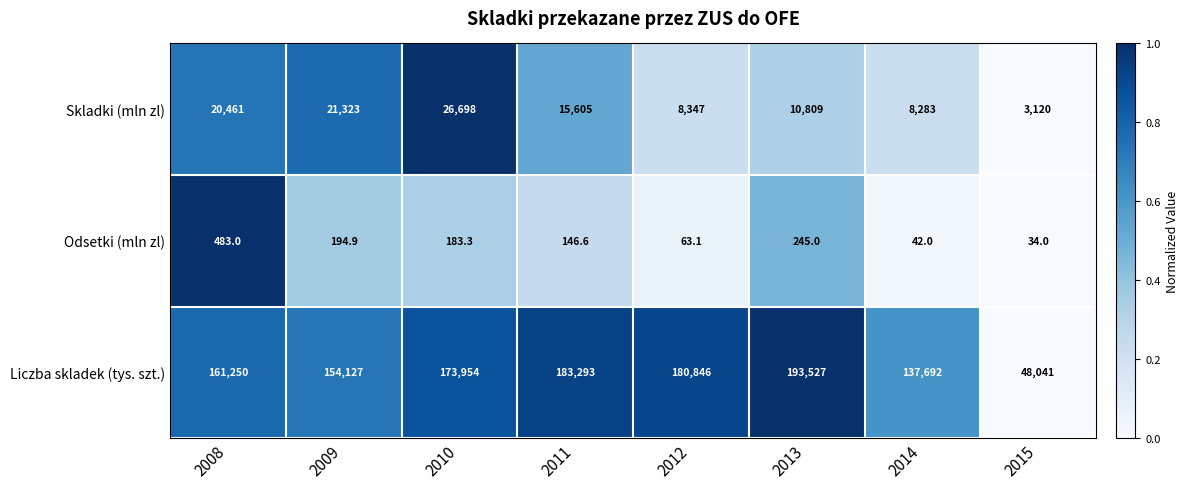

Rank the categories by Skladki (mln zl) value from lowest to highest.

2015, 2014, 2012, 2013, 2011, 2008, 2009, 2010